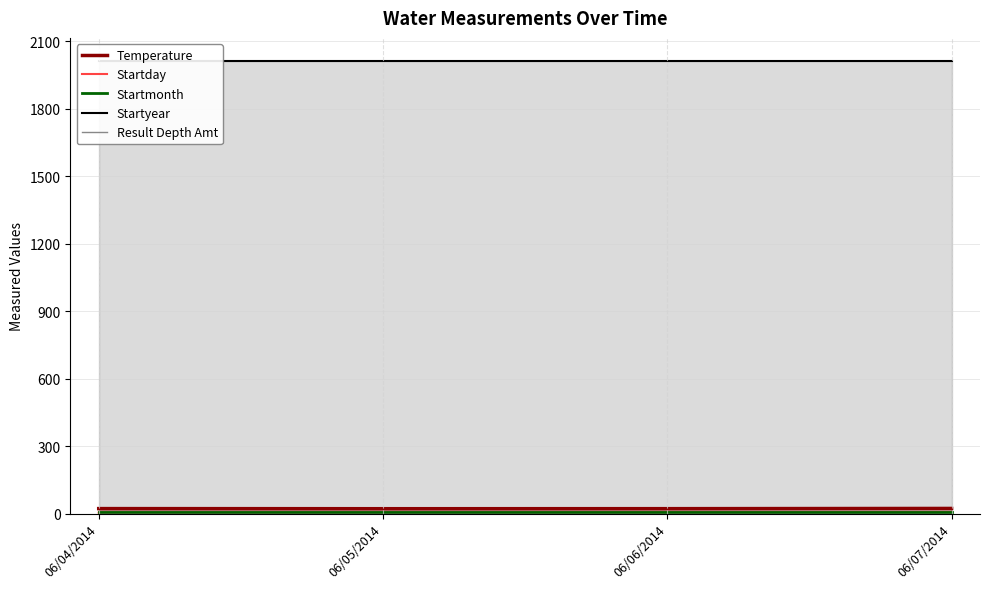

The Result Depth Amt series shows 0.0 at 06/05/2014. True or false?

True